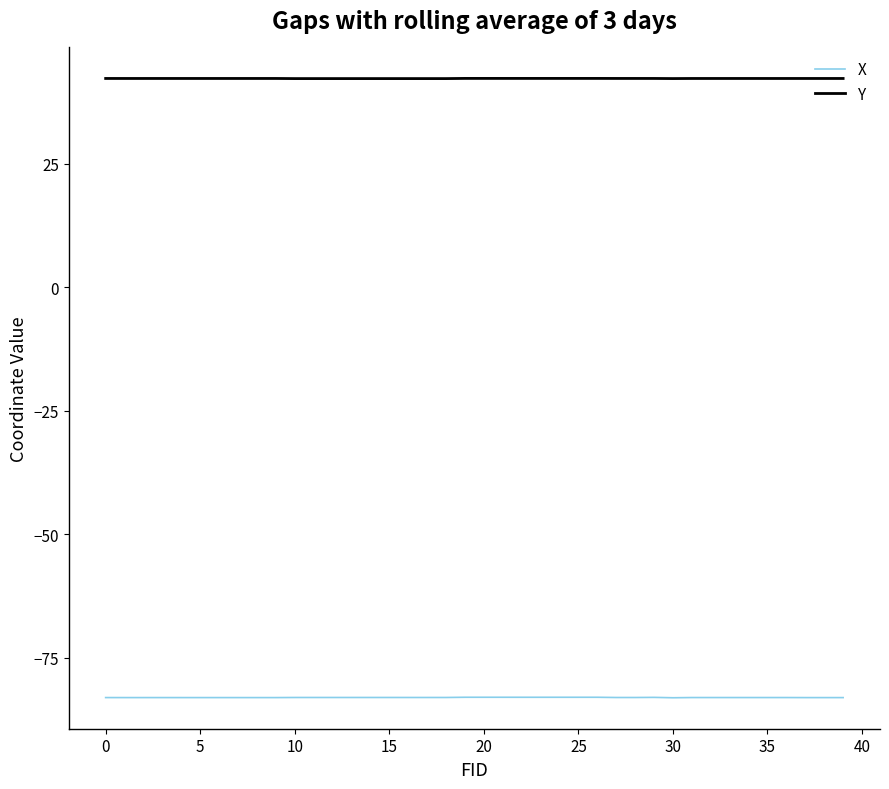

Count the number of data series in this chart.

2